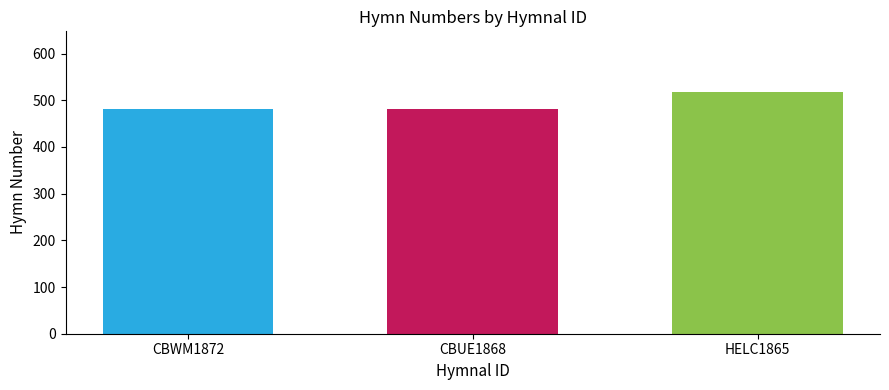

Does the chart contain any negative values?

No